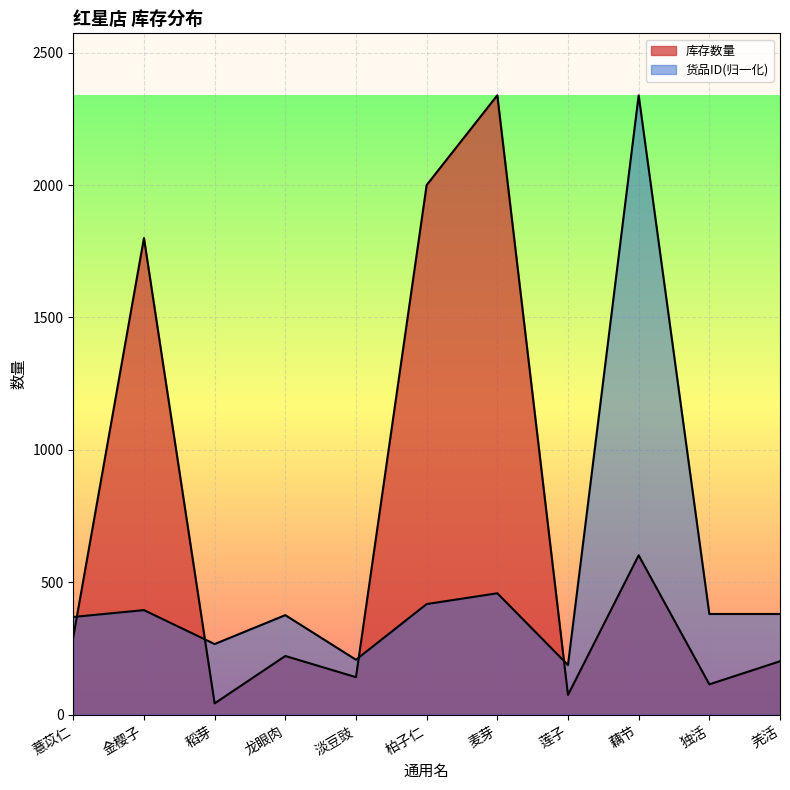

What is the value of the 货品ID point at the 5th from the left?

207.8